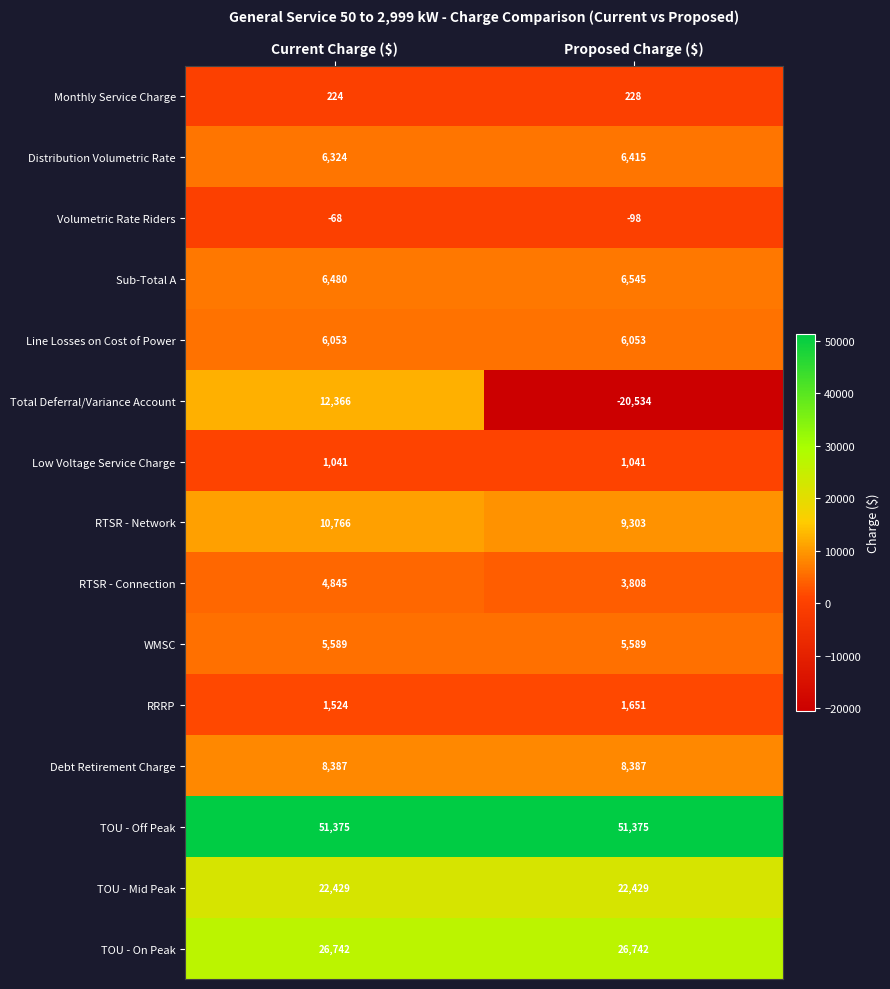

Reading left to right, what are all the values shown in this chart?

Monthly Service Charge: 224	228
Distribution Volumetric Rate: 6324	6415
Volumetric Rate Riders: -68	-98
Sub-Total A: 6480	6545
Line Losses on Cost of Power: 6053	6053
Total Deferral/Variance Account: 12366	-20534
Low Voltage Service Charge: 1041	1041
RTSR - Network: 10766	9303
RTSR - Connection: 4845	3808
WMSC: 5589	5589
RRRP: 1524	1651
Debt Retirement Charge: 8387	8387
TOU - Off Peak: 51375	51375
TOU - Mid Peak: 22429	22429
TOU - On Peak: 26742	26742